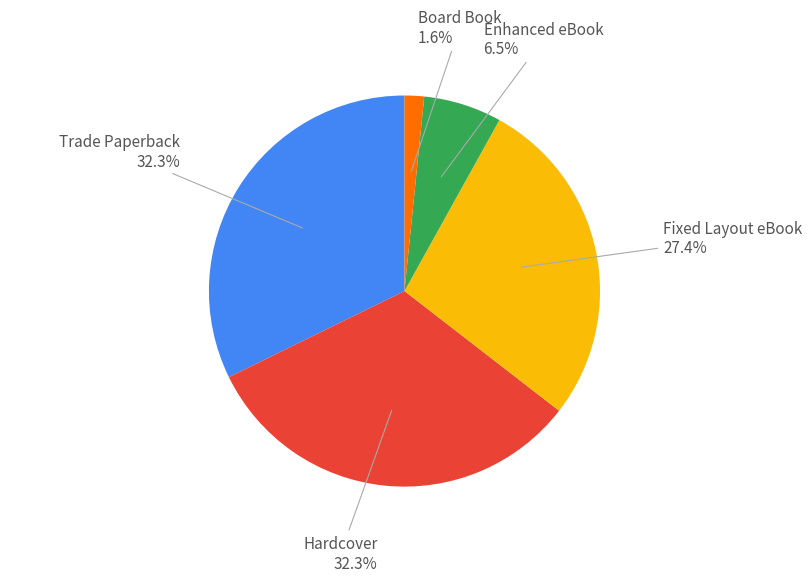

Is there any slice that represents more than half of the pie?

No